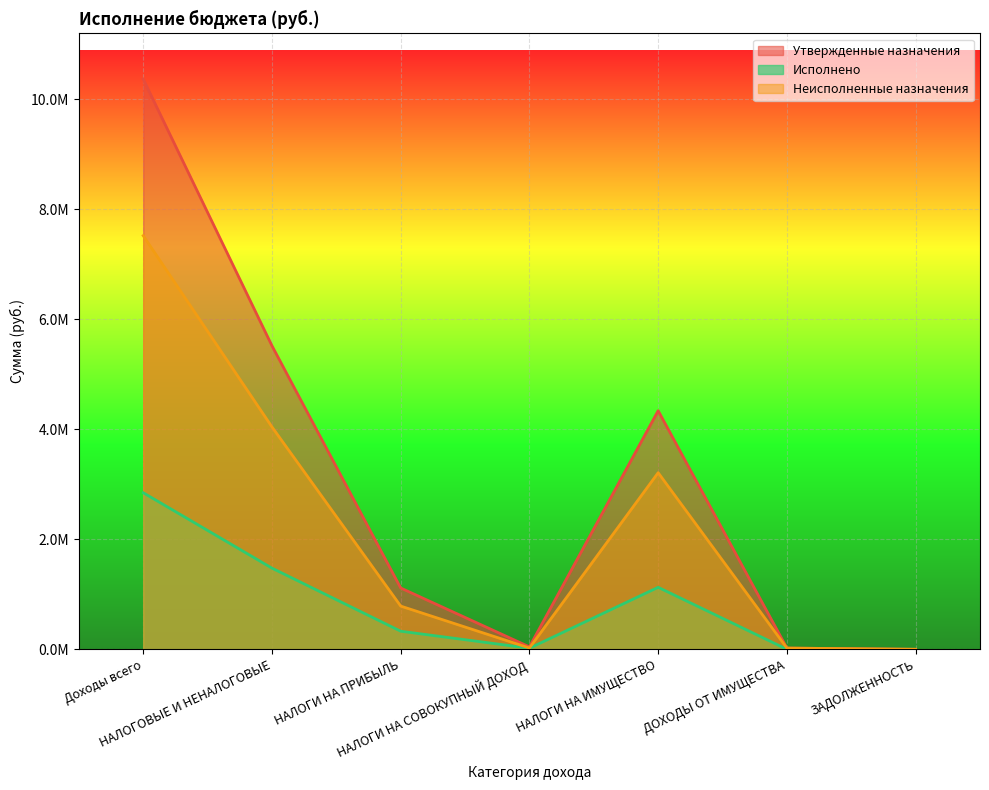

How many values in the Исполнено series exceed 328882?

4